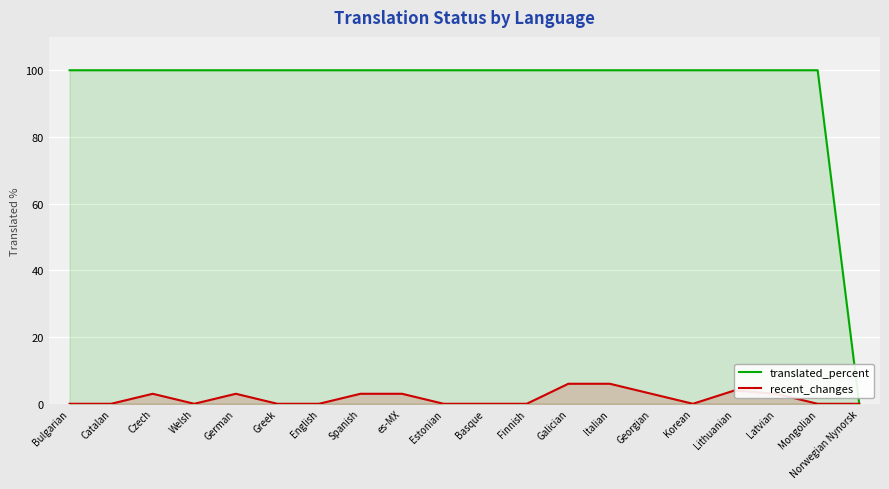

Which series has the widest spread of values?

translated_percent